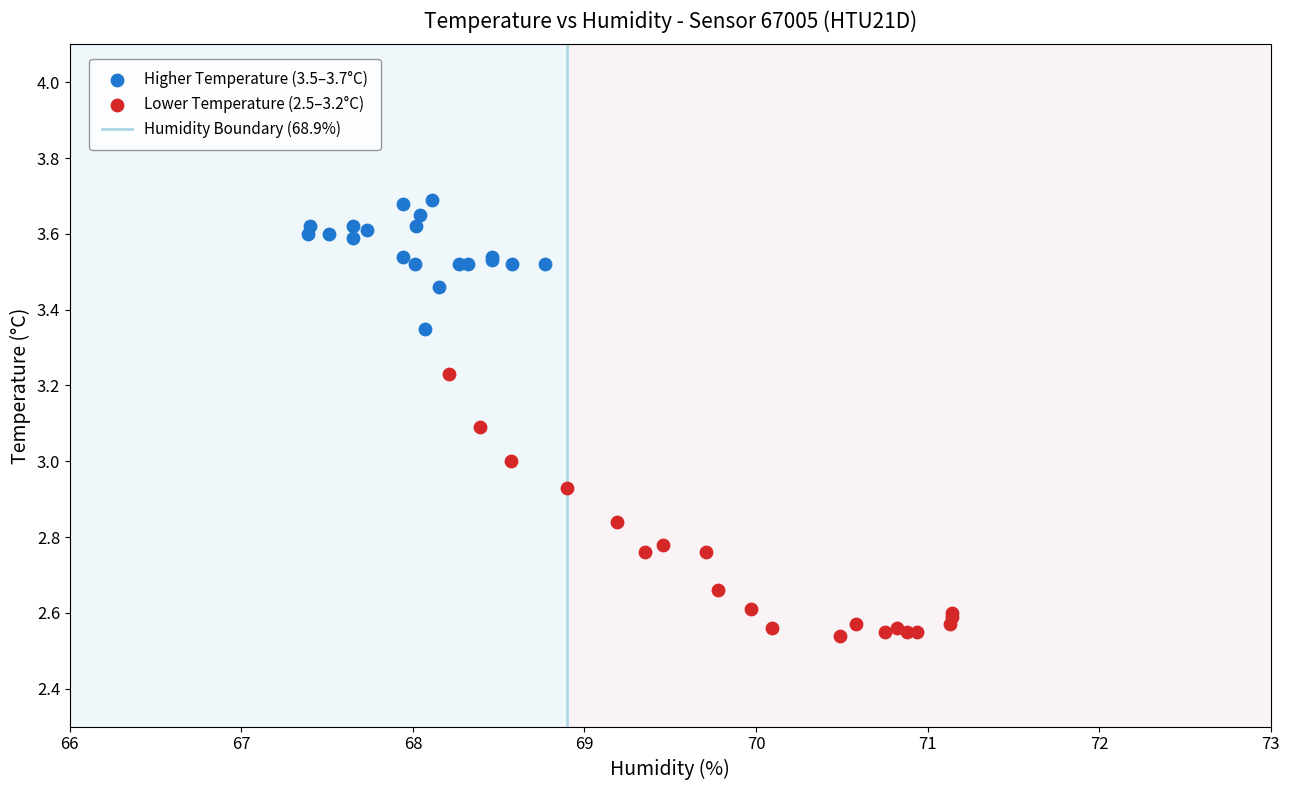

Which series reaches the minimum Y coordinate?

Lower Temperature (2.5–3.2°C)